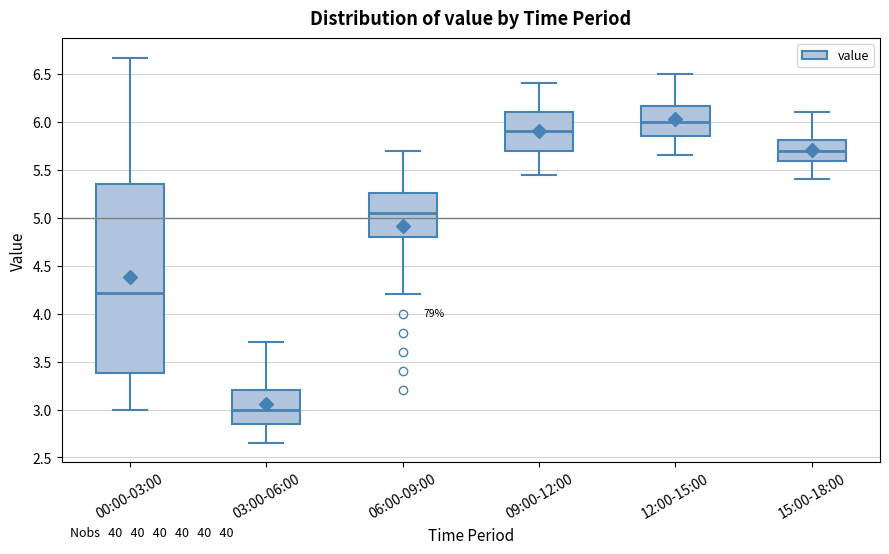

Reading left to right, transcribe this box plot: for each box, give where its median line is, the range the box spans, and where its two whiskers end, as read against the y-axis. The values are not printed on the chart, so give them approximately, as read against the axis.

00:00-03:00: median 4.20, box 3.40 to 5.35, whiskers 3.00 to 6.65
03:00-06:00: median 3.00, box 2.85 to 3.20, whiskers 2.65 to 3.70
06:00-09:00: median 5.05, box 4.80 to 5.25, whiskers 4.20 to 5.70
09:00-12:00: median 5.90, box 5.70 to 6.10, whiskers 5.45 to 6.40
12:00-15:00: median 6.00, box 5.85 to 6.15, whiskers 5.65 to 6.50
15:00-18:00: median 5.70, box 5.60 to 5.80, whiskers 5.40 to 6.10